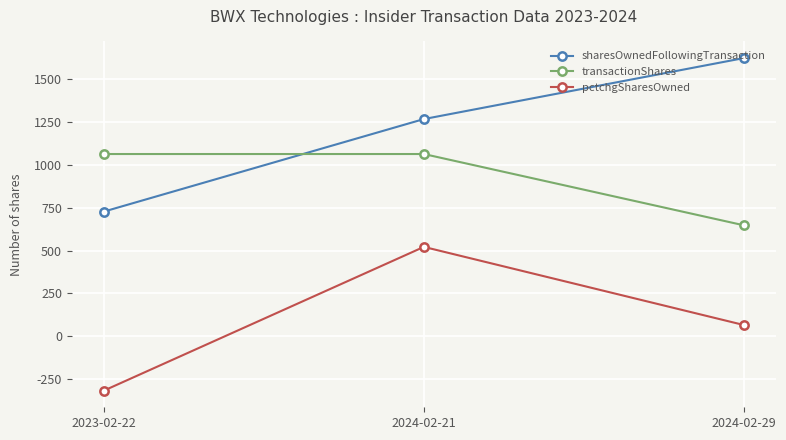

What is the maximum value for pctchgSharesOwned?

522